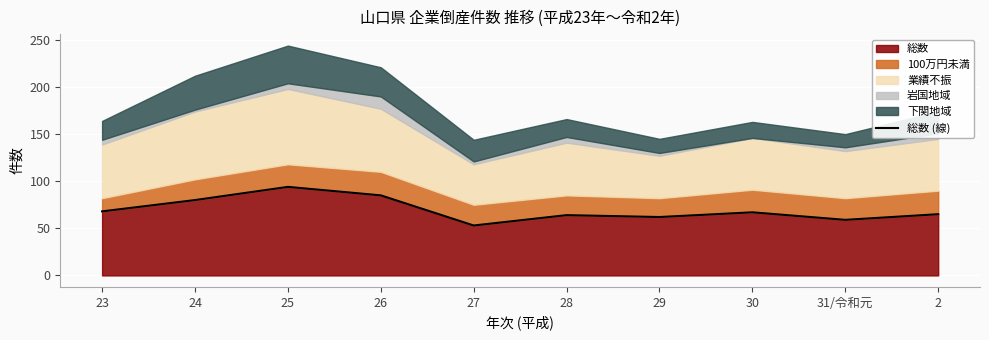

Which label corresponds to the largest value in the chart?

25